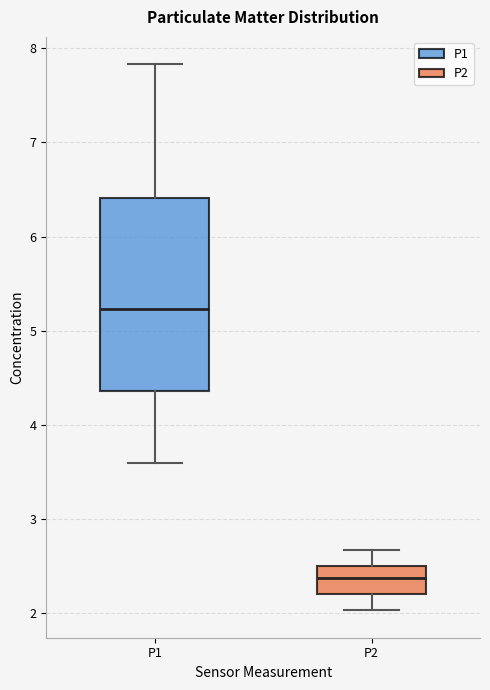

Which box is the tallest, from its lower edge to its upper edge?

P1